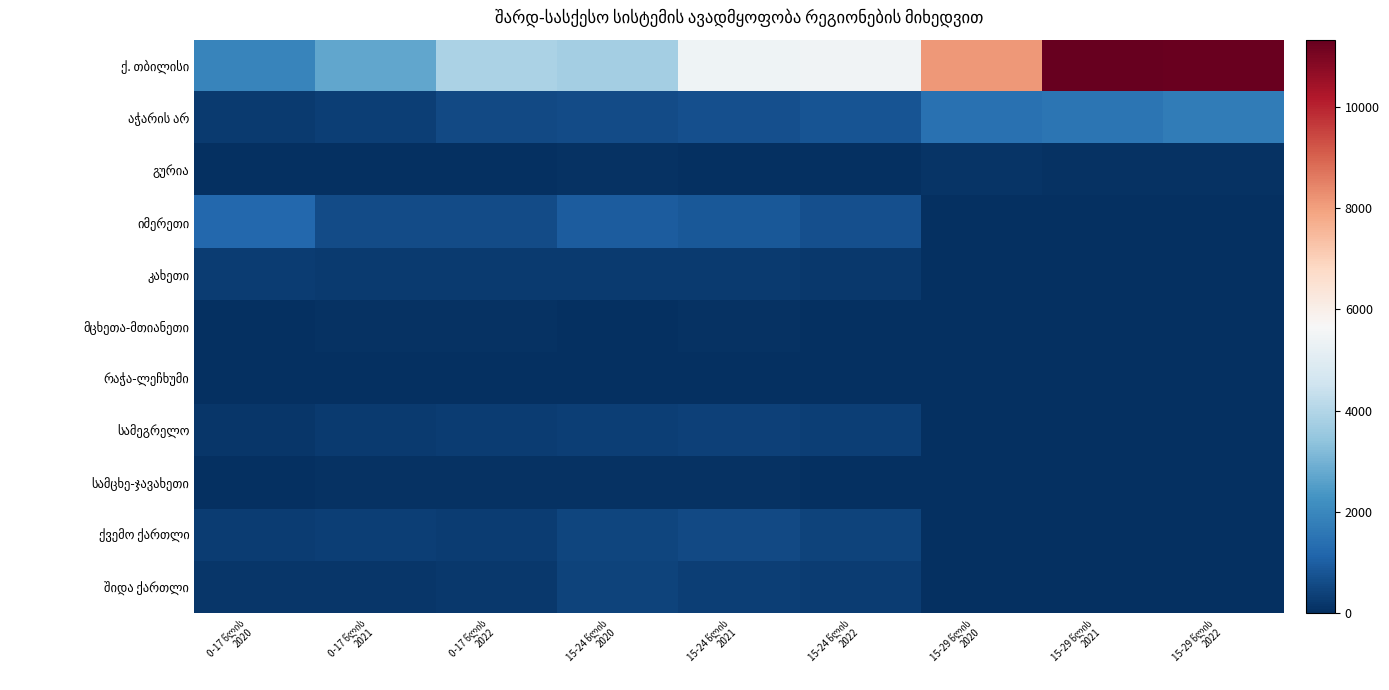

Rank the categories by იმერეთი value from lowest to highest.

15-29 წლის 2020, 15-29 წლის 2021, 15-29 წლის 2022, 0-17 წლის 2022, 0-17 წლის 2021, 15-24 წლის 2022, 15-24 წლის 2021, 15-24 წლის 2020, 0-17 წლის 2020